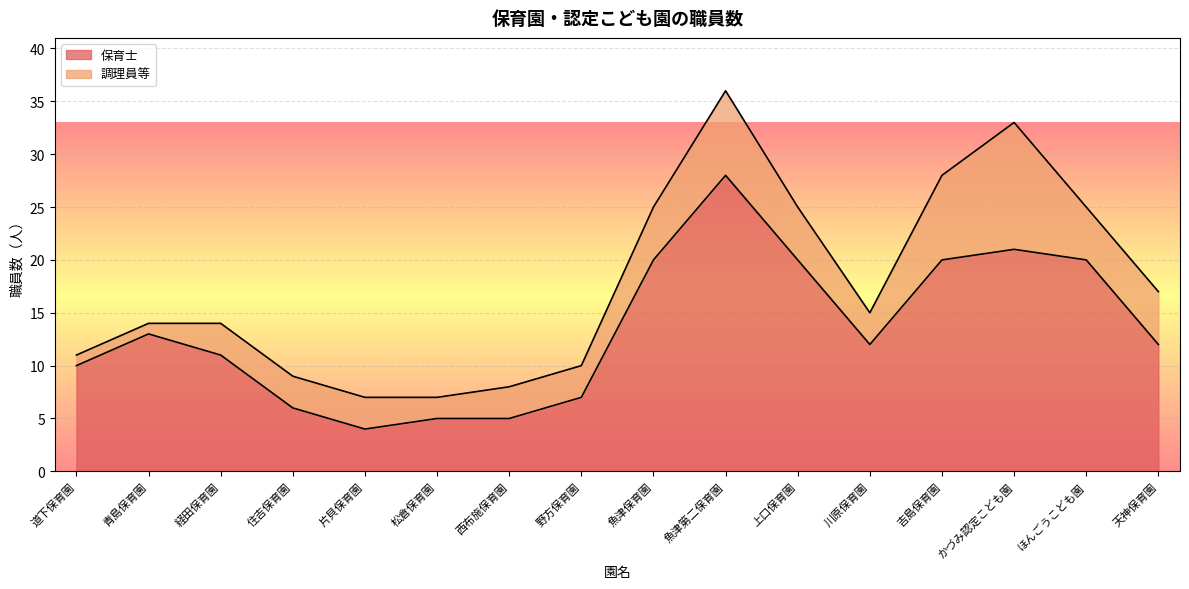

Where does the data first go above 12?

青島保育園